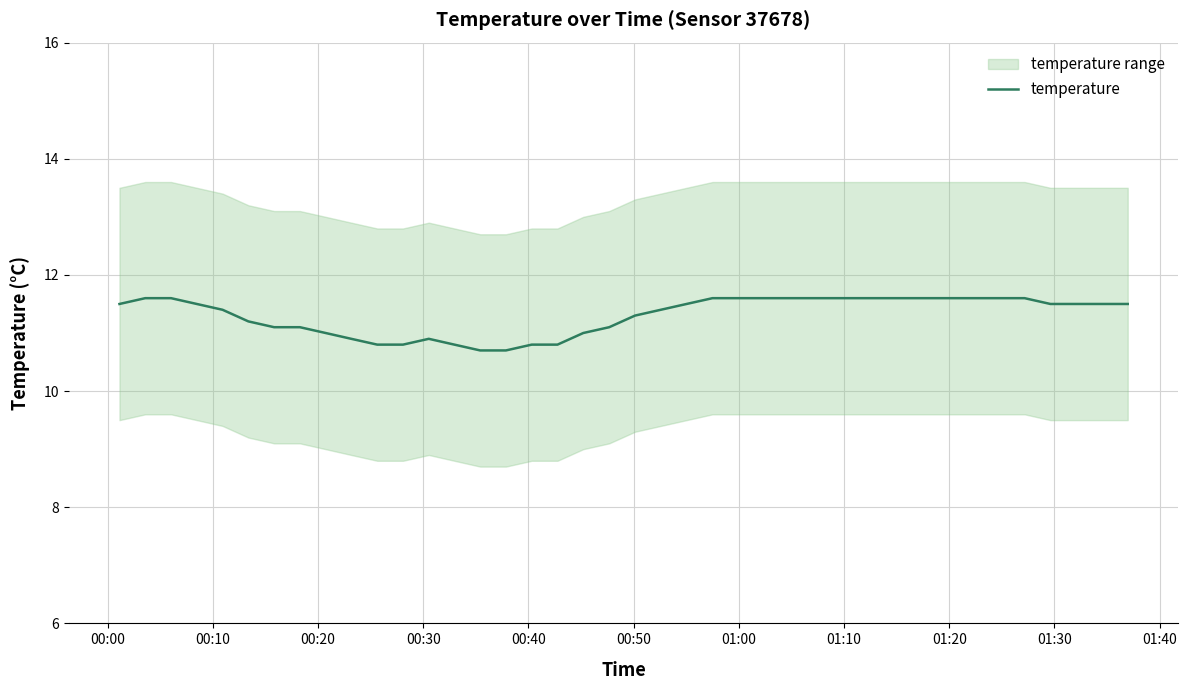

What is the maximum value for temperature?

11.6